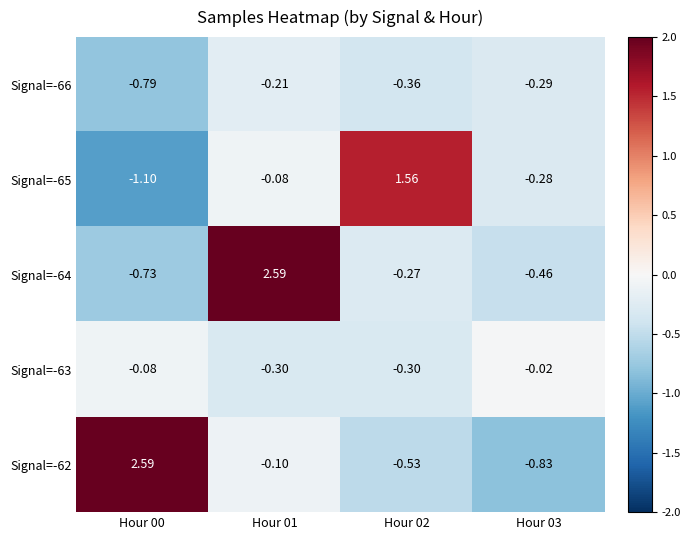

What is the maximum value shown in the chart?

2.6